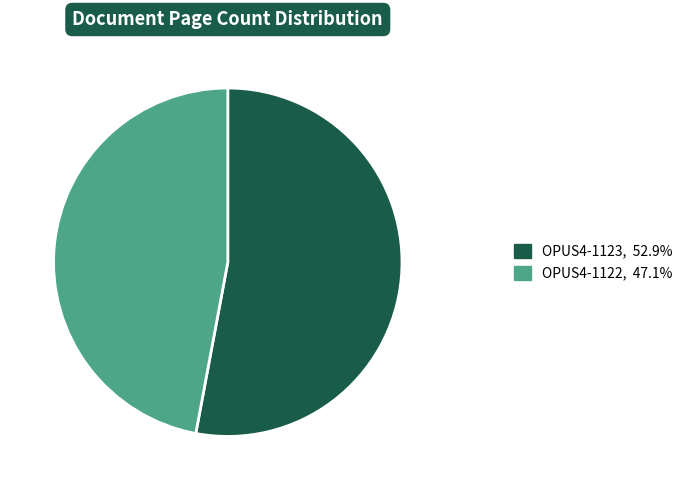

What is the smallest slice in the pie chart?

OPUS4-1122